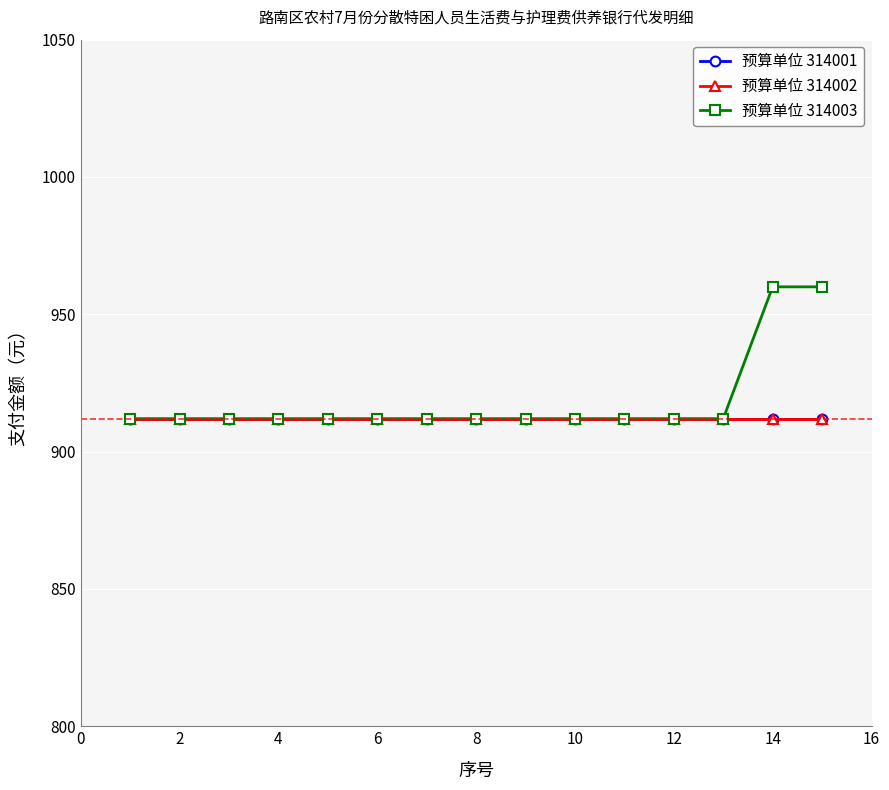

True or false: 预算单位 314002 has more than 1 interior local peaks.

False